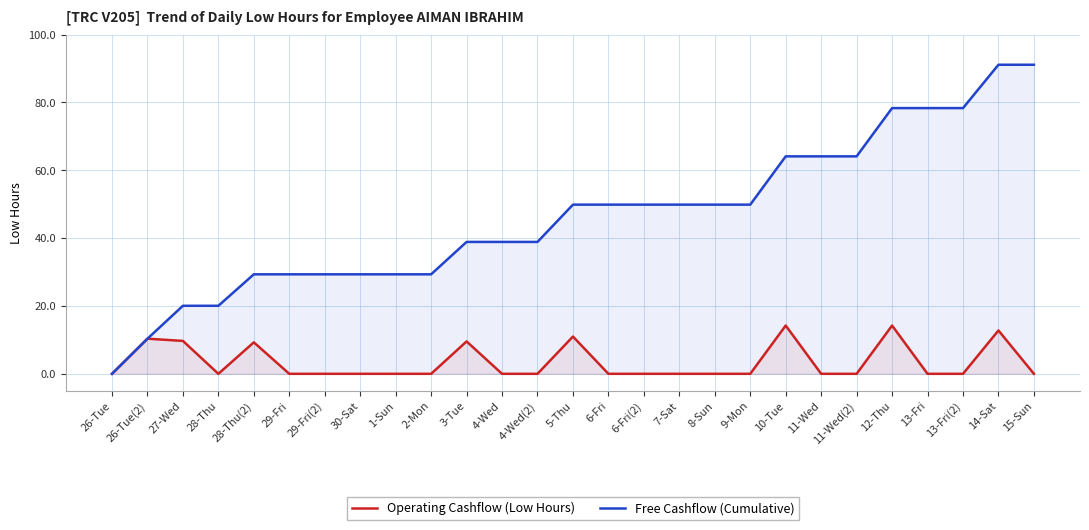

Read the Operating Cashflow (Low Hours) value at 10-Tue.

14.2